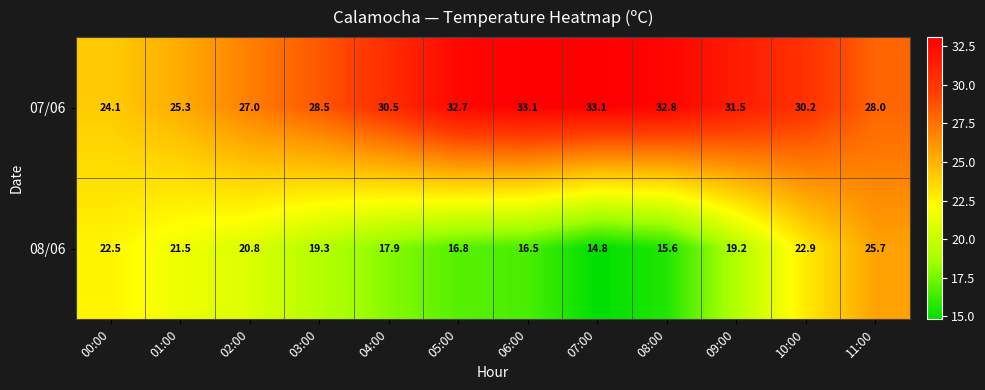

What is the average value of the 08/06 series?

19.5